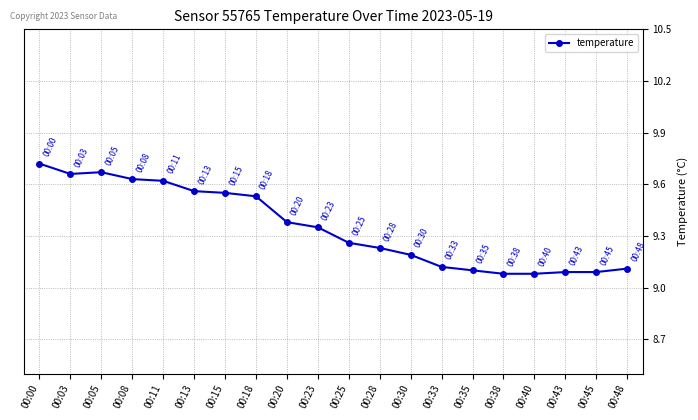

Does the chart display data point markers on the line(s)?

Yes